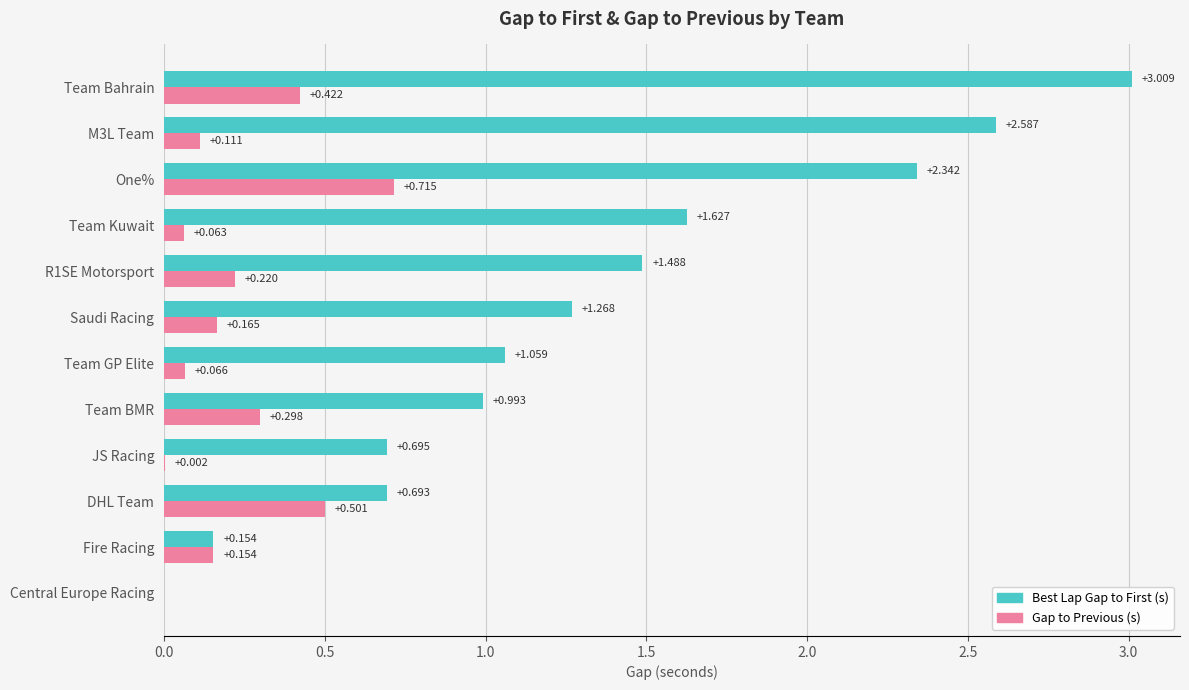

At which category is the sum across all series the highest?

Team Bahrain